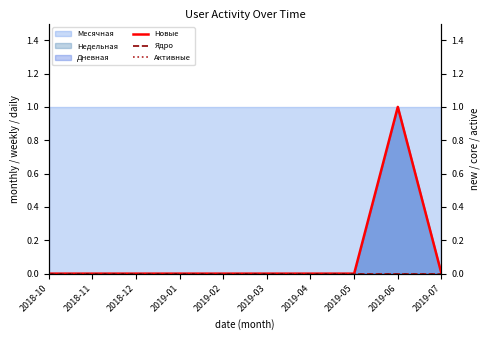

Which has a higher value, 2018-11 or 2019-06?

2019-06